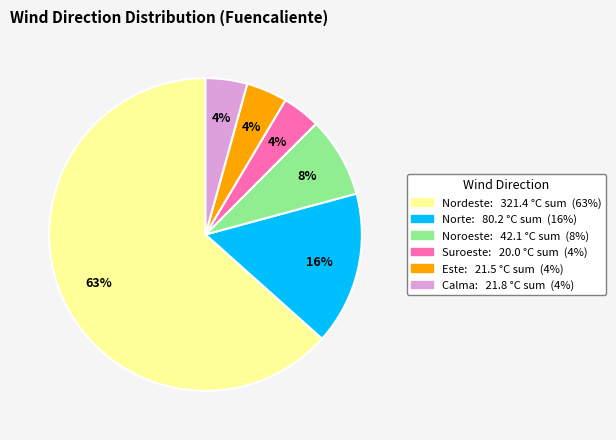

To the nearest percent, what is the average slice percentage?

17%